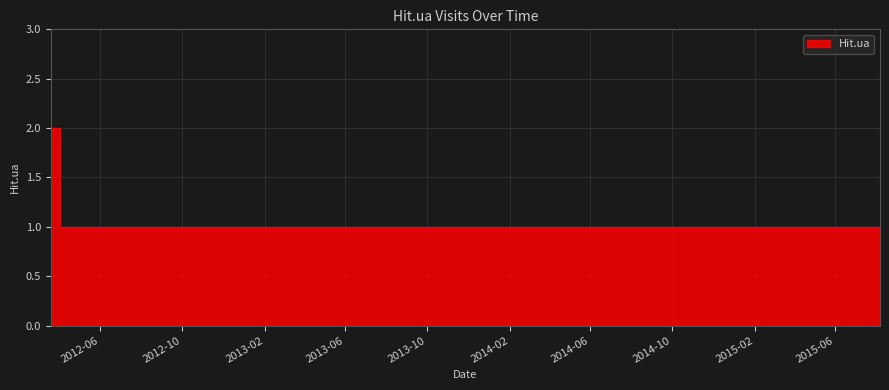

What is the sum of all values?

13